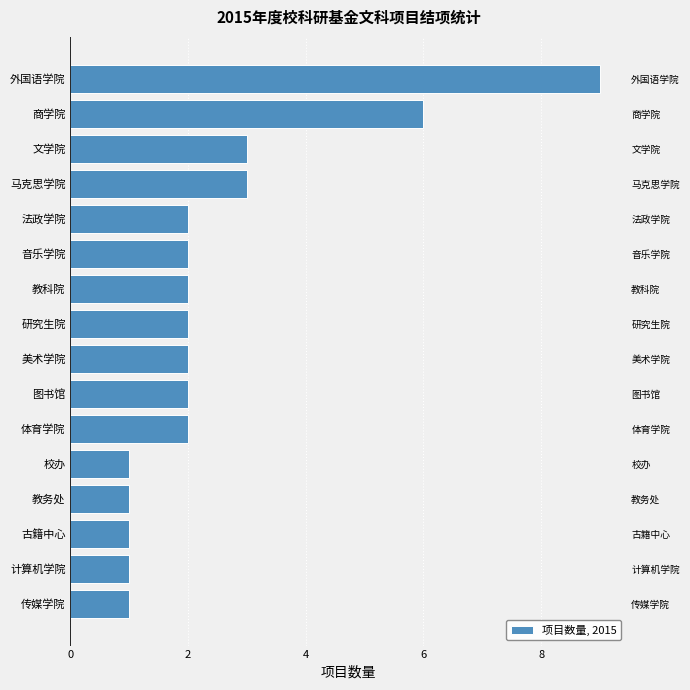

What is the change in value from 传媒学院 to 研究生院?

+1